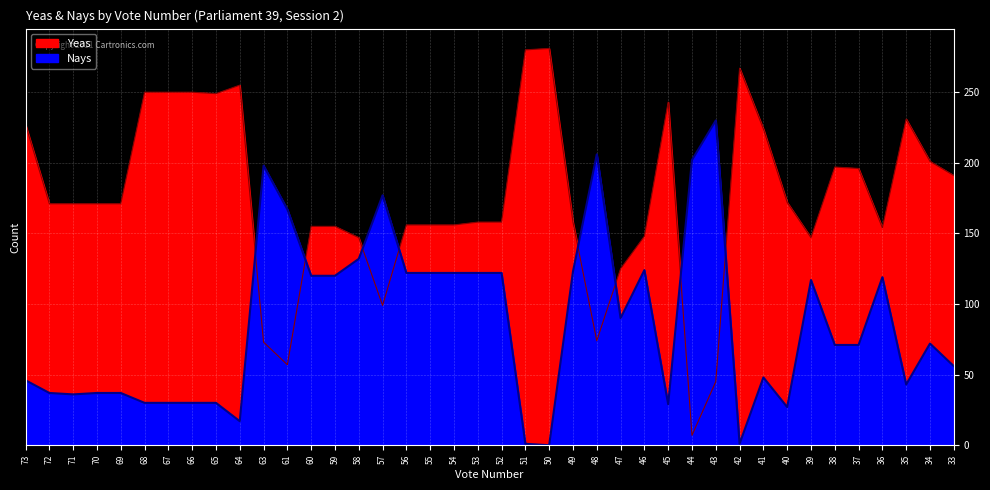

What are all the series names shown in the legend?

Yeas, Nays